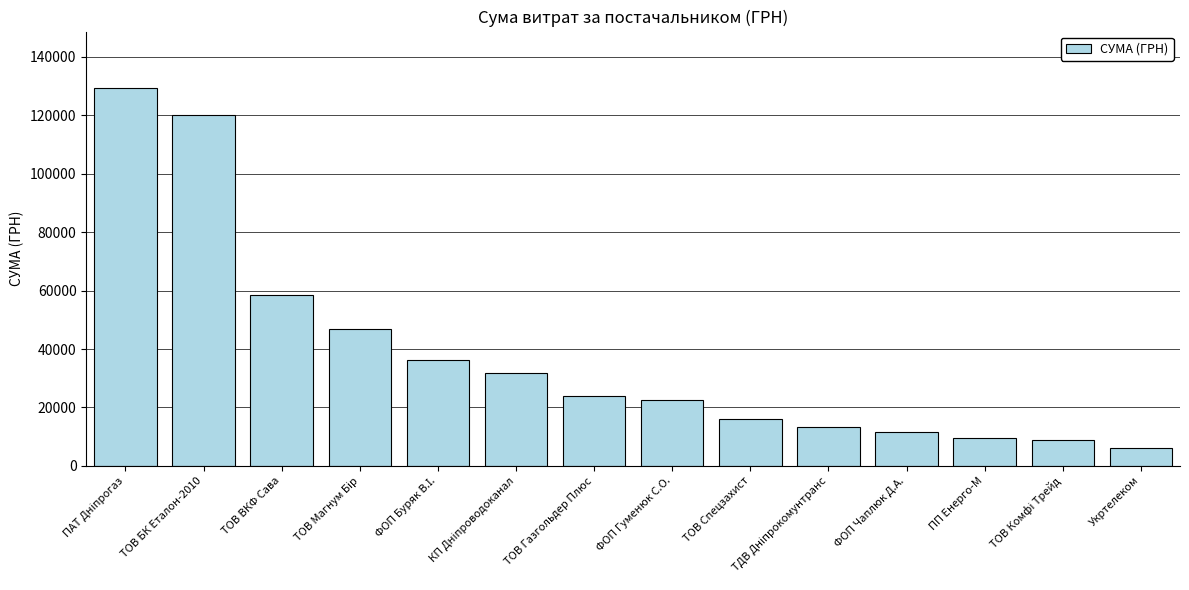

What is the difference between the maximum and minimum values?

123264.7